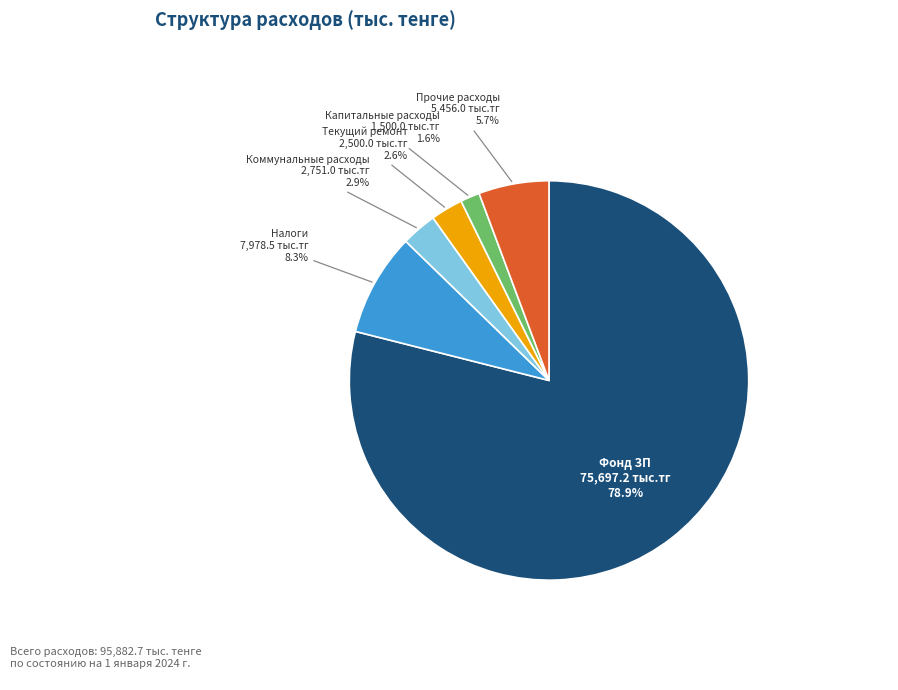

Is there any slice that represents more than half of the pie?

Yes